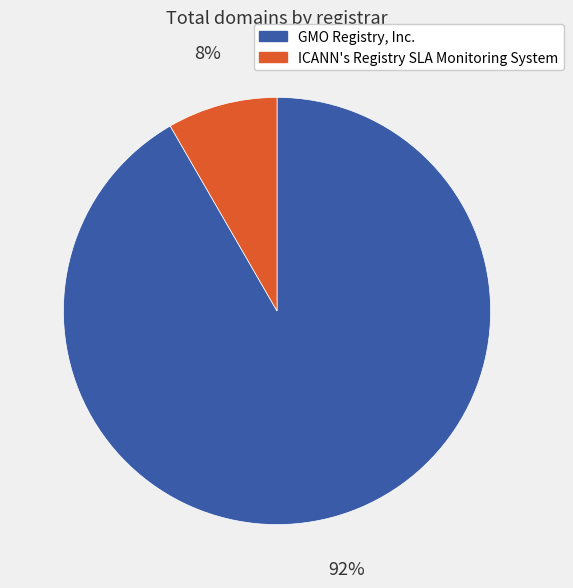

Combined, do ICANN's Registry SLA Monitoring System and GMO Registry, Inc. account for over 50%?

Yes